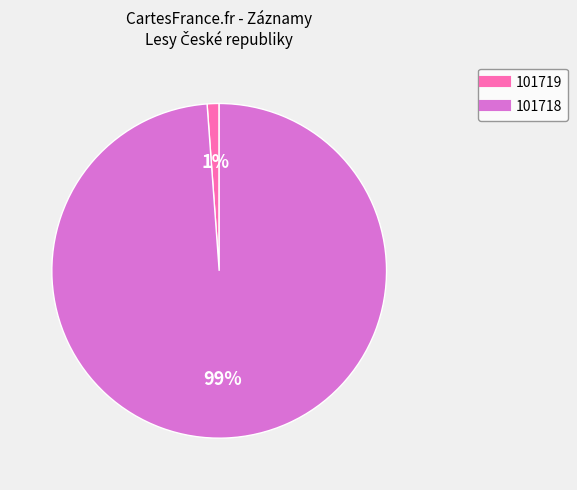

Which has a higher value, 101718 or 101719?

101718